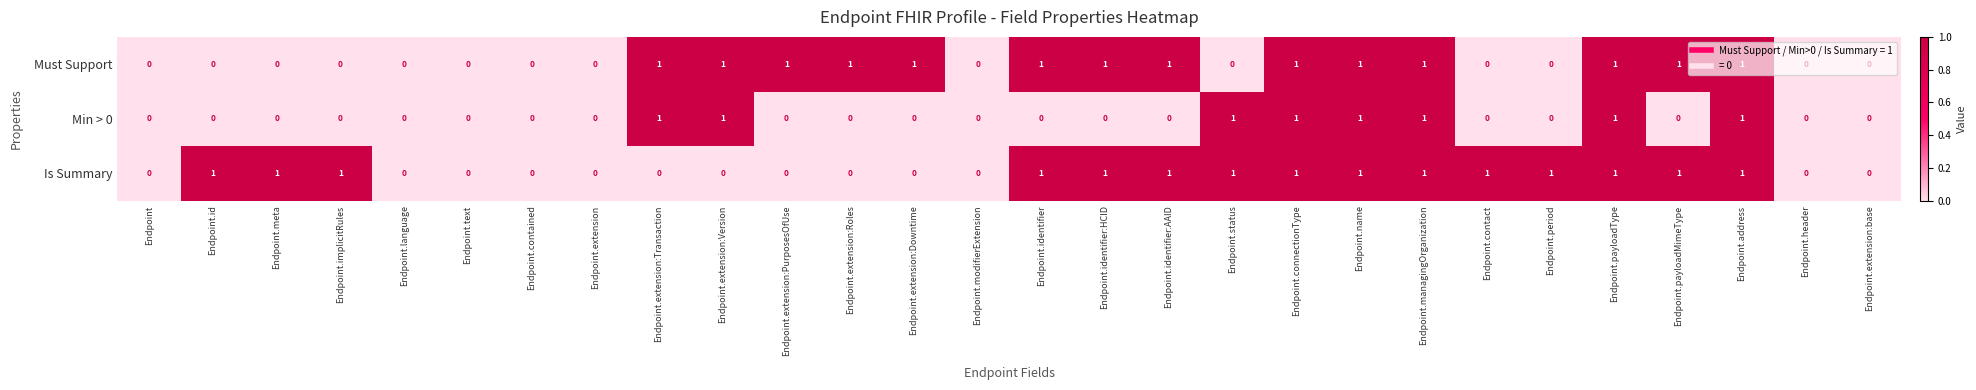

The Is Summary series shows 0 at Endpoint.period. True or false?

False